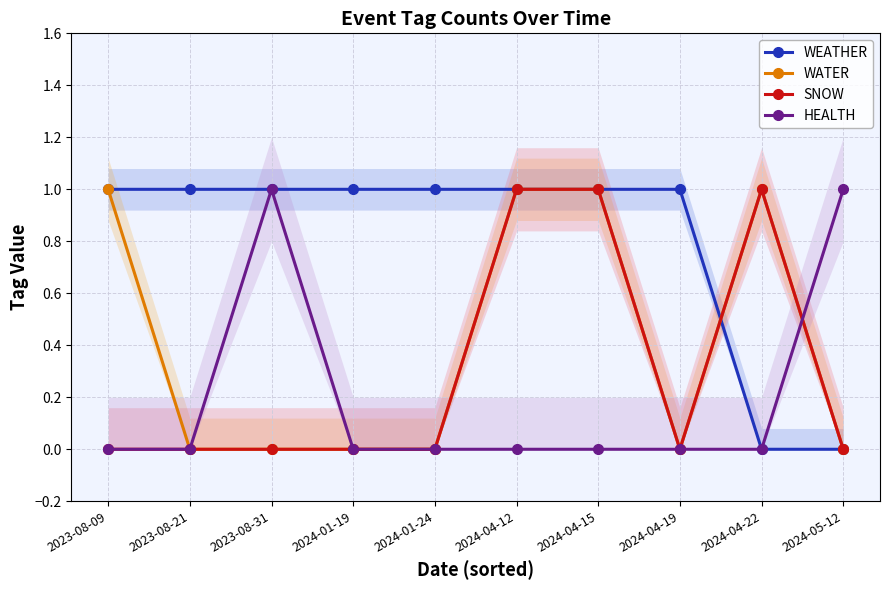

At which label does HEALTH reach its peak?

2023-08-31